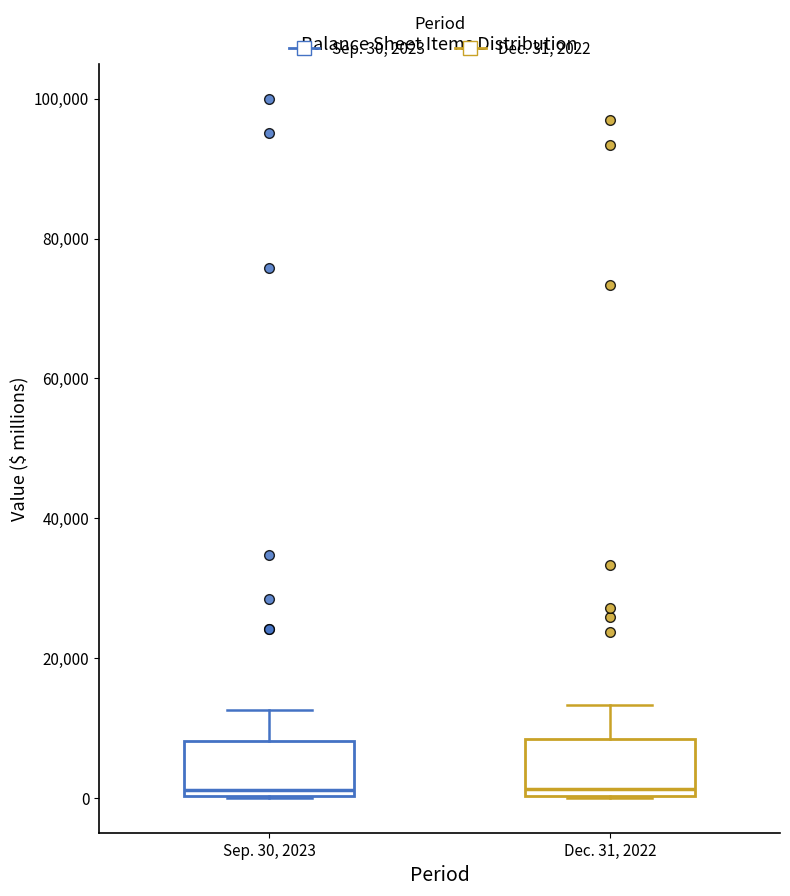

Where does the median line of the box for Sep. 30, 2023 sit on the y-axis? The values are not printed on the chart, so give them approximately, as read against the axis.

2000